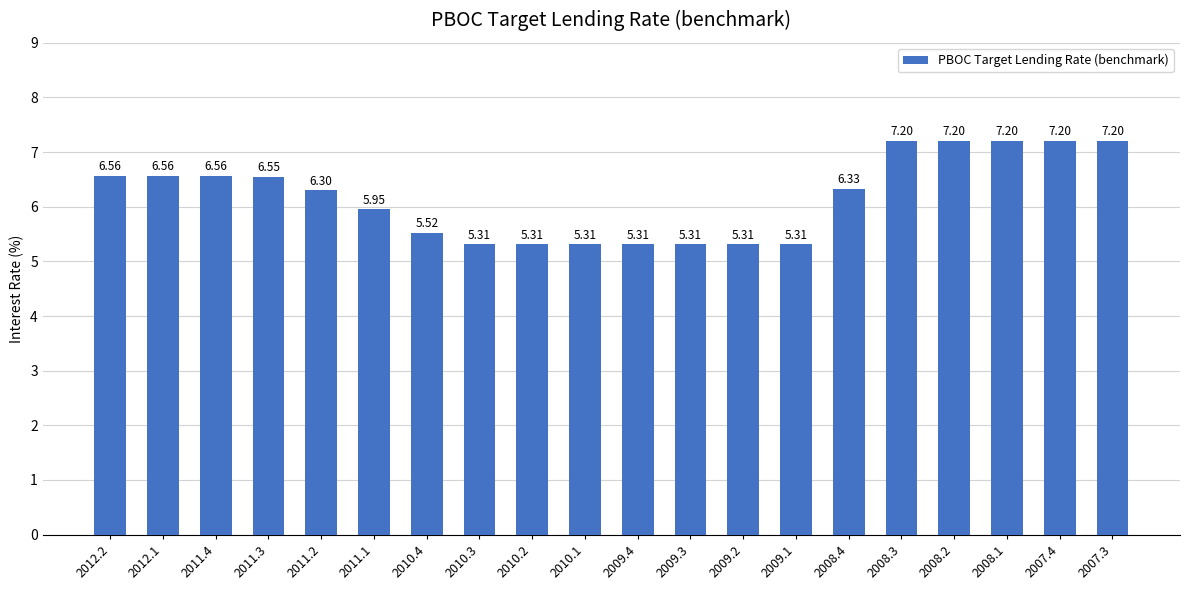

How many values are between 5 and 7?

15